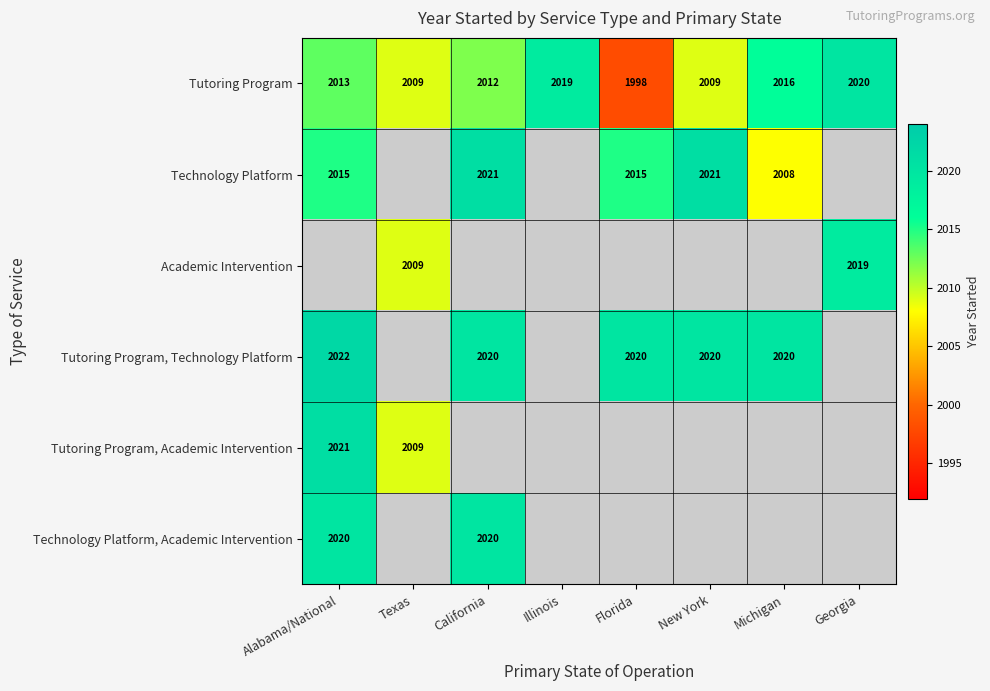

How many categories are shown in the chart?

8